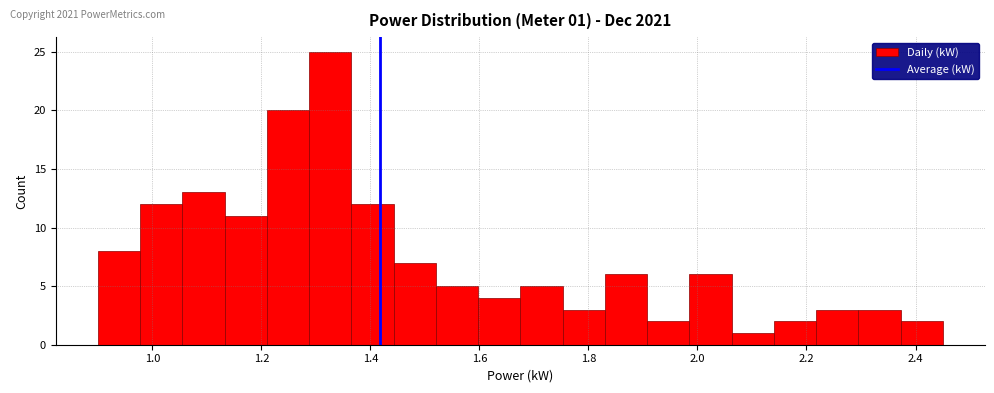

Read against the x-axis, roughly where is the centre of the tallest bar?

1.32